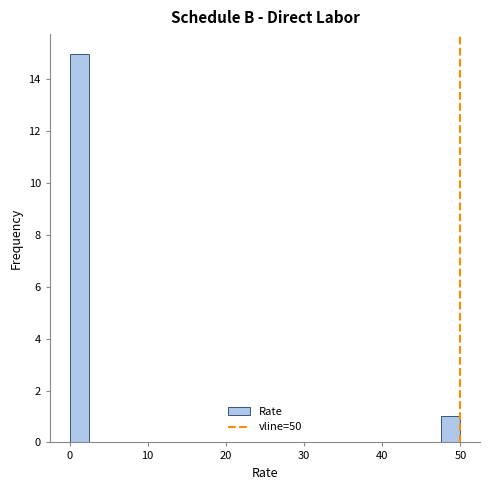

Read against the x-axis, roughly where is the centre of the tallest bar?

1